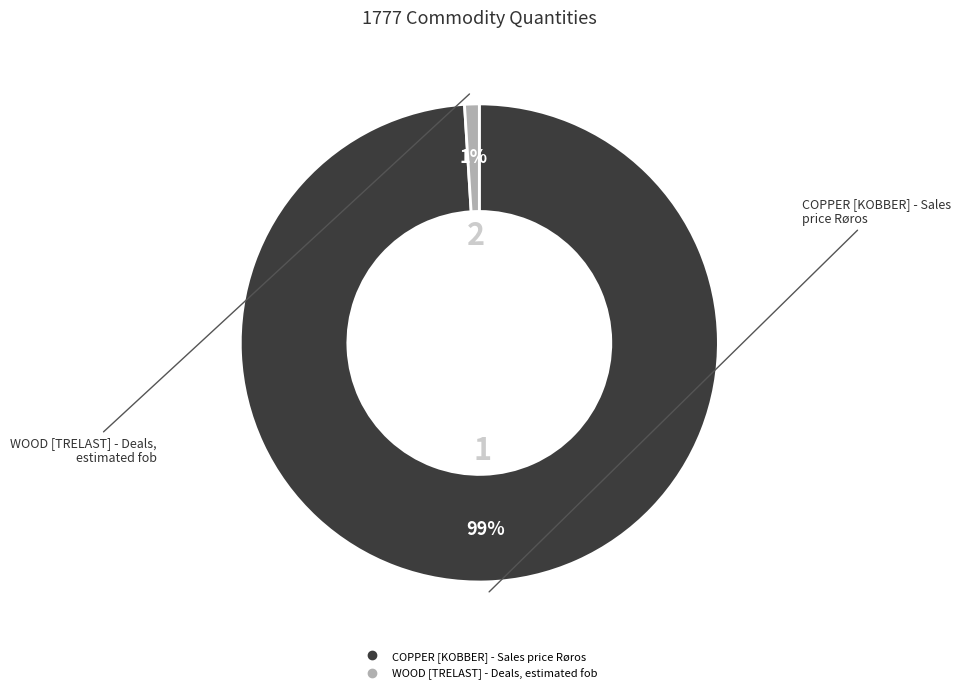

To the nearest percent, what portion does WOOD [TRELAST] - Deals, estimated fob represent?

1%